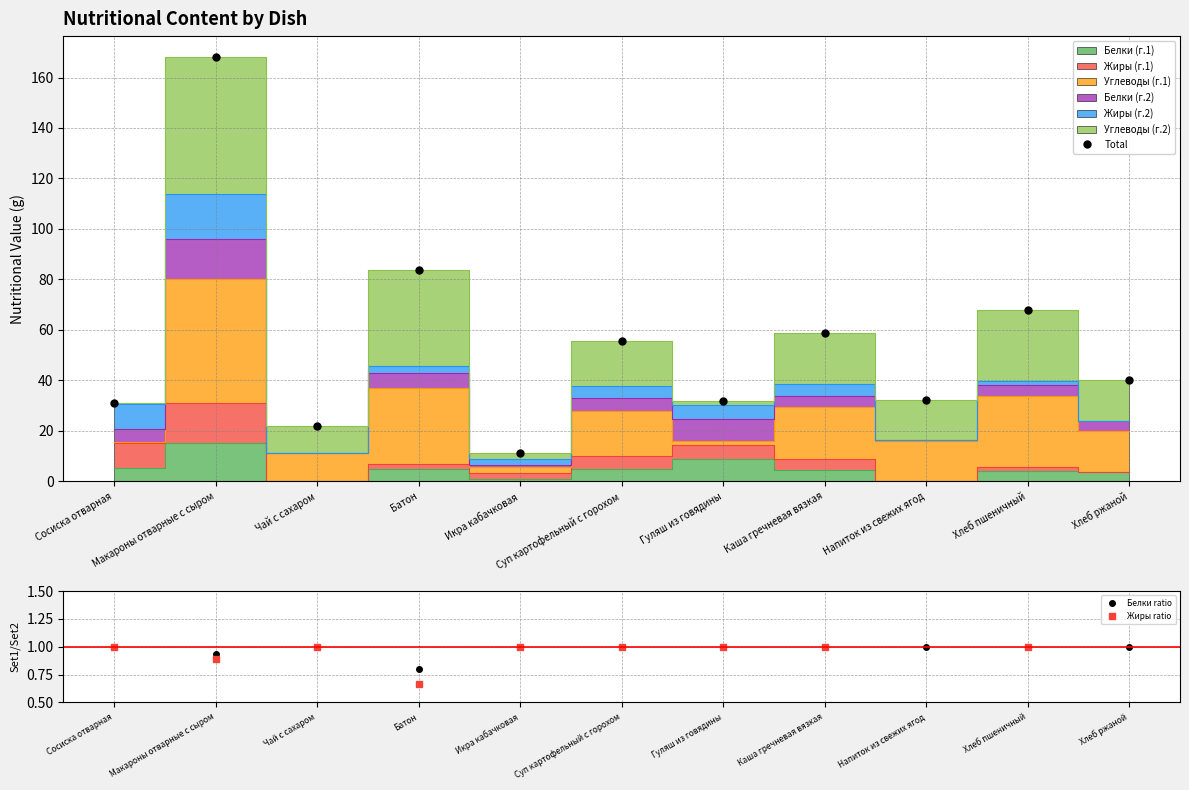

The Жиры ratio series shows 1.0 at Суп картофельный с горохом. True or false?

True